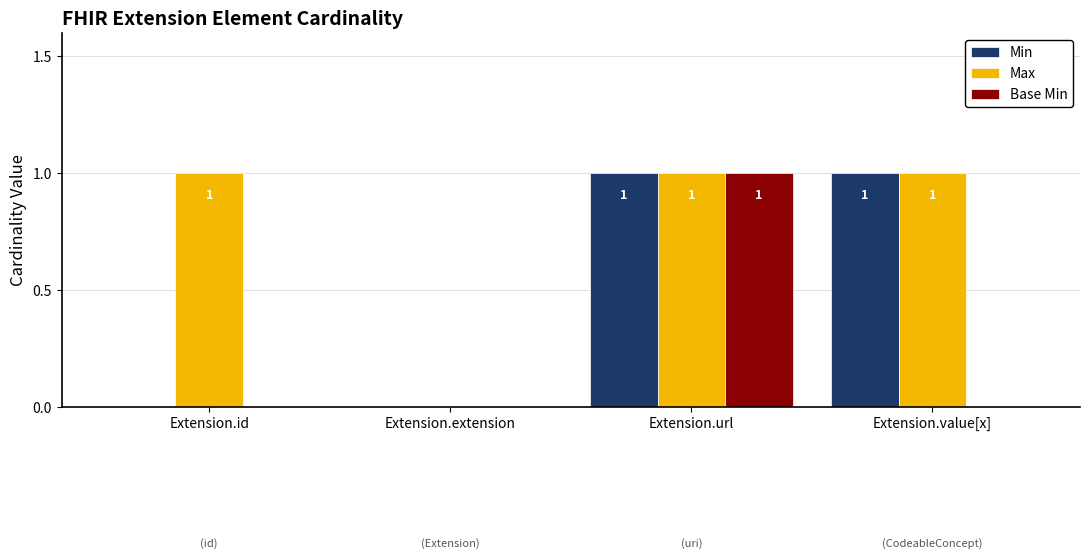

Reading left to right, list all the values displayed in this chart.

Min: 0	0	1	1
Max: 1	0	1	1
Base Min: 0	0	1	0